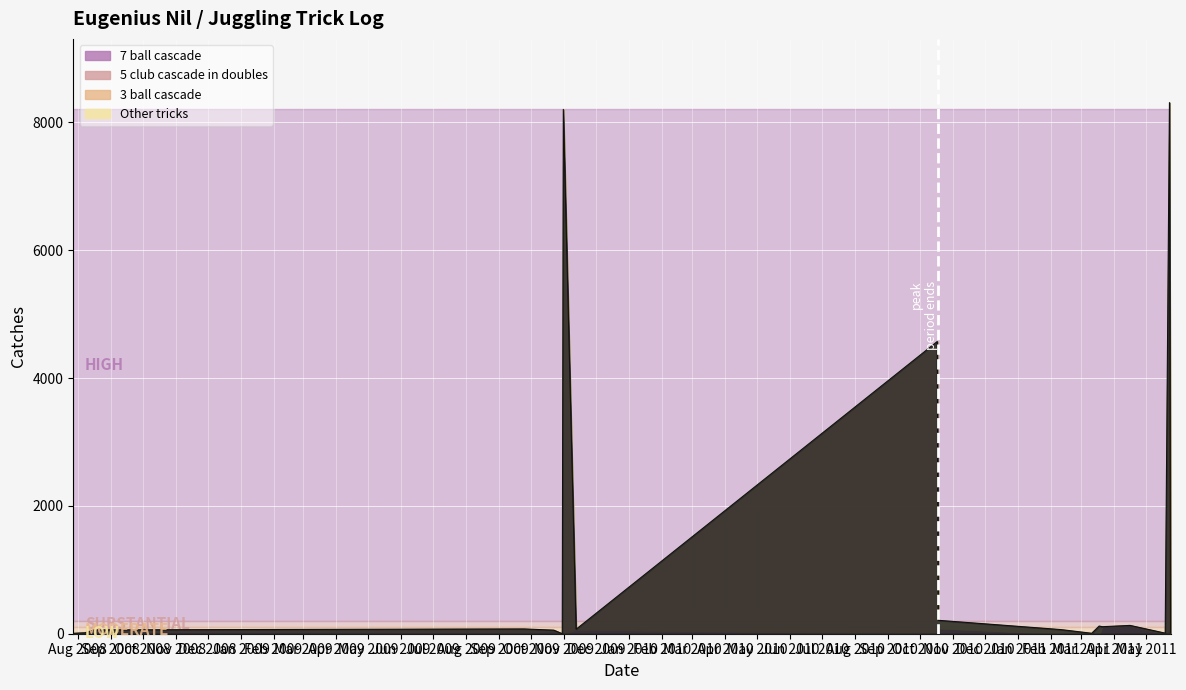

In 5 club cascade in doubles, how many points are higher than both neighbors (excluding endpoints)?

1